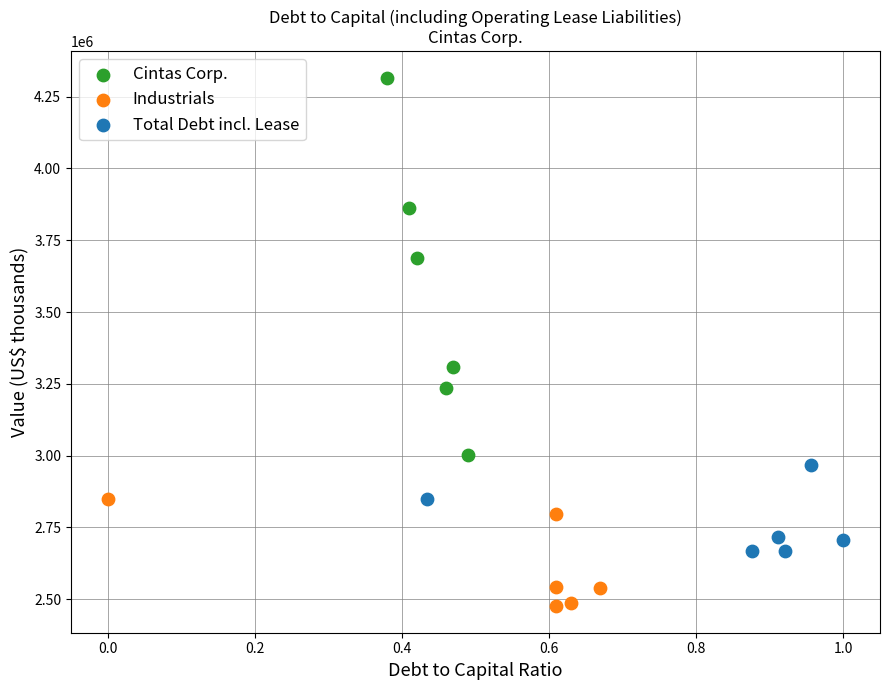

Which series reaches the minimum Y coordinate?

Industrials